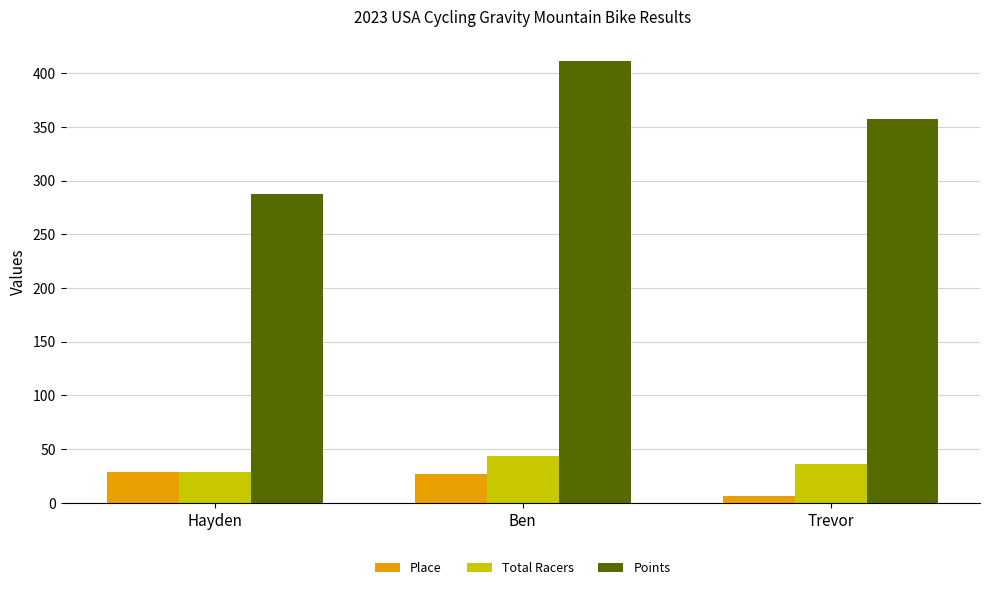

What are all the series names shown in the legend?

Place, Total Racers, Points